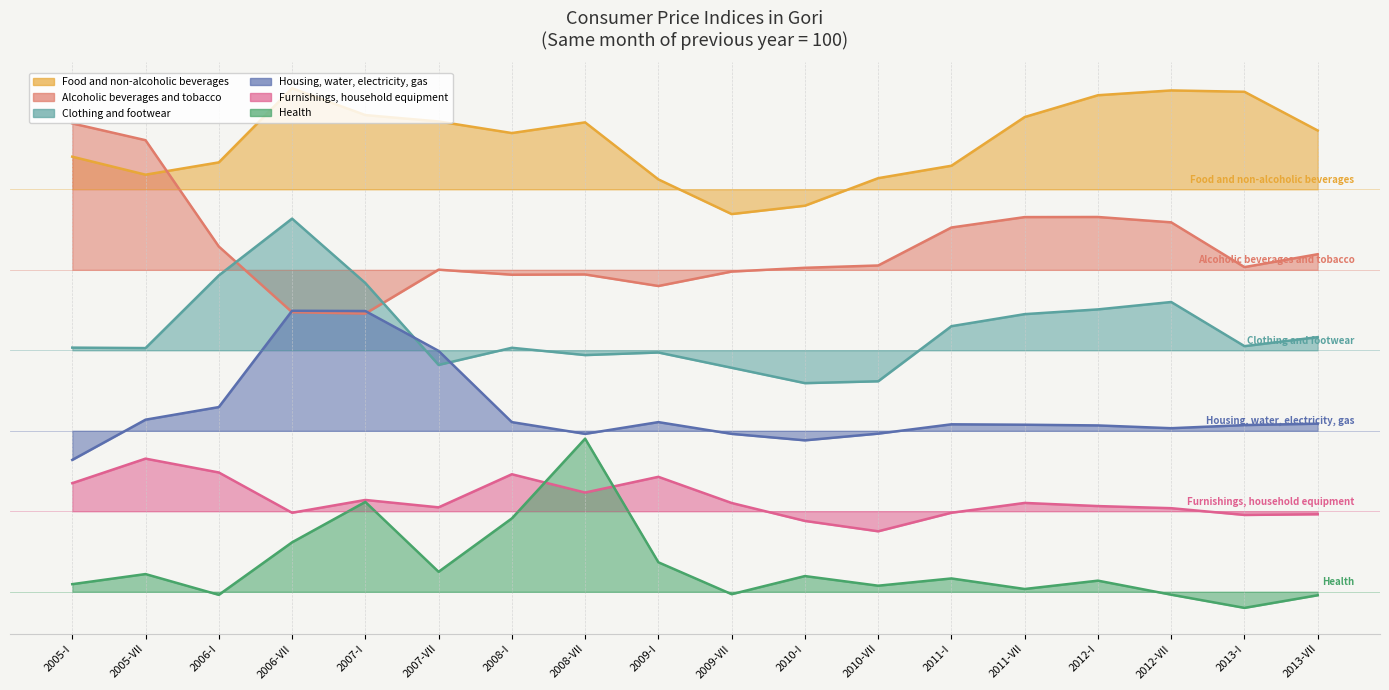

What is the value of the Alcoholic beverages and tobacco point at the 9th from the left?

68.4